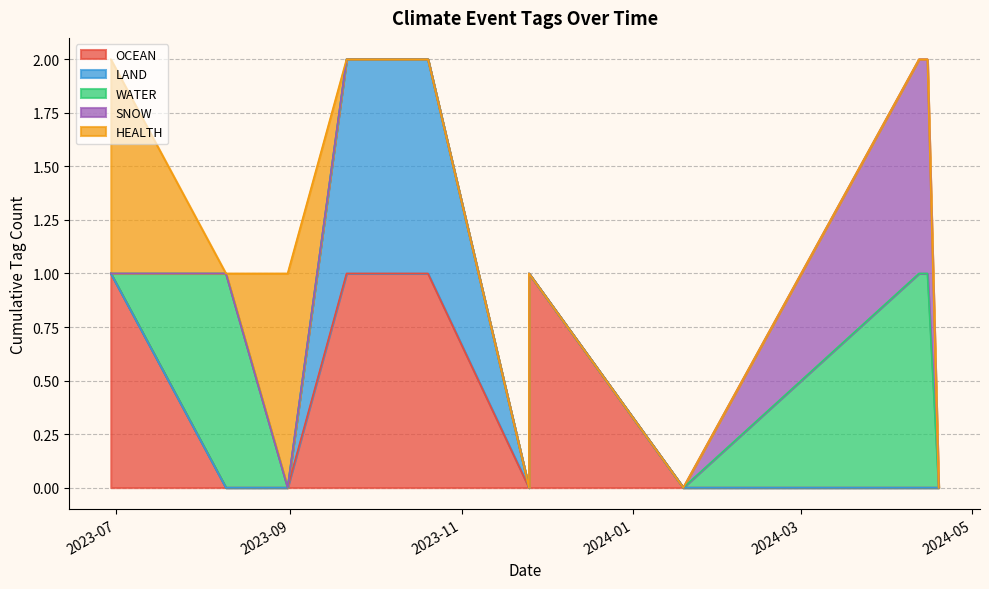

What is the sum of all WATER values?

3